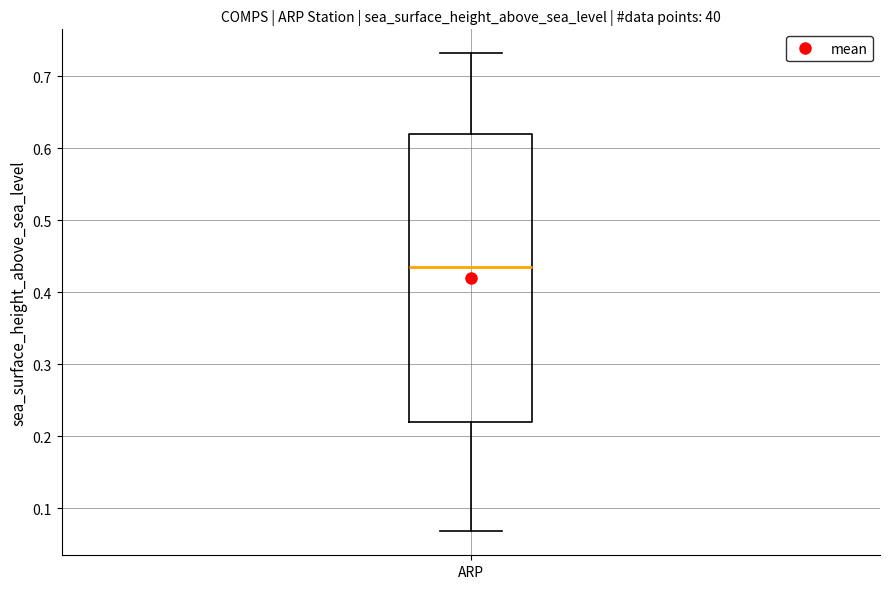

Where is the upper edge of the box for ARP on the y-axis? The values are not printed on the chart, so give them approximately, as read against the axis.

0.62